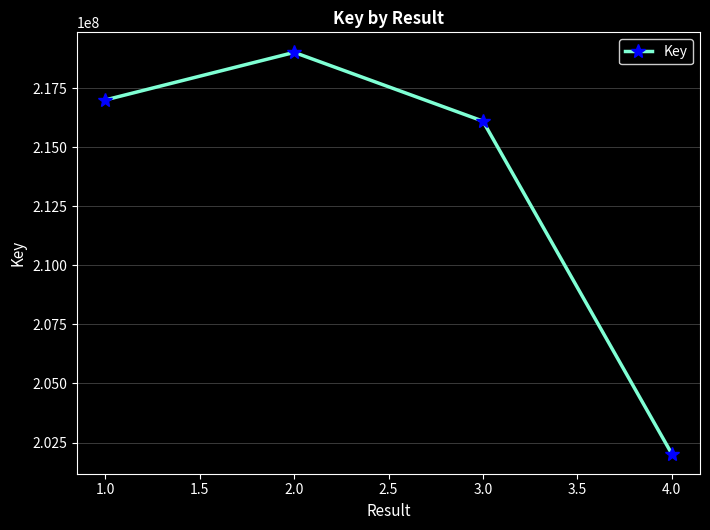

Which has a higher value, 3.0 or 2.0?

2.0